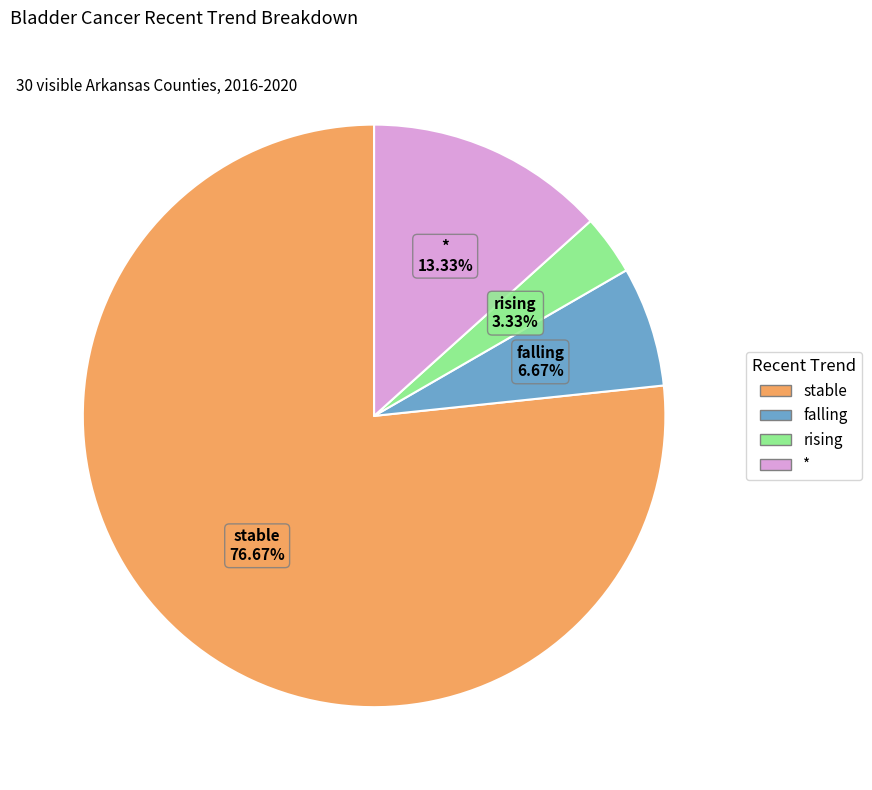

Approximately how many times larger is the value at rising compared to falling?

0.5